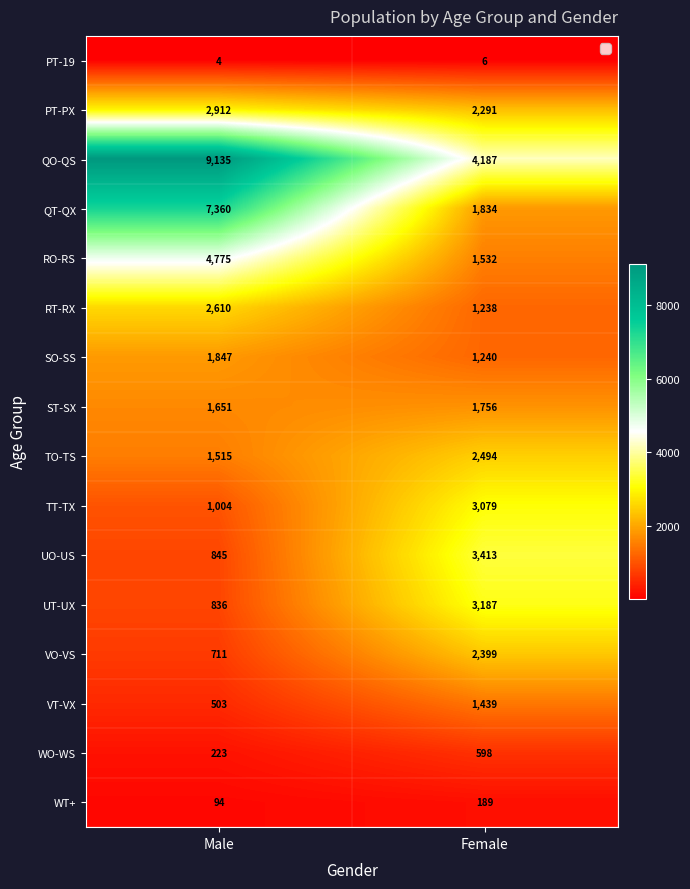

At which label is PT-19 closest to 5?

Male